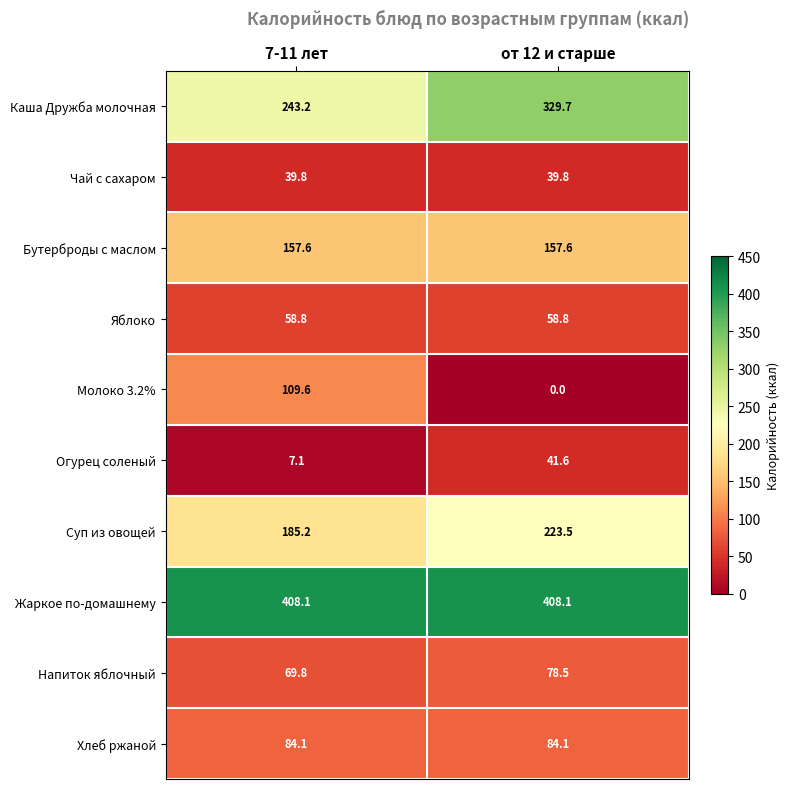

What is the sum of all Молоко 3.2% values?

109.6